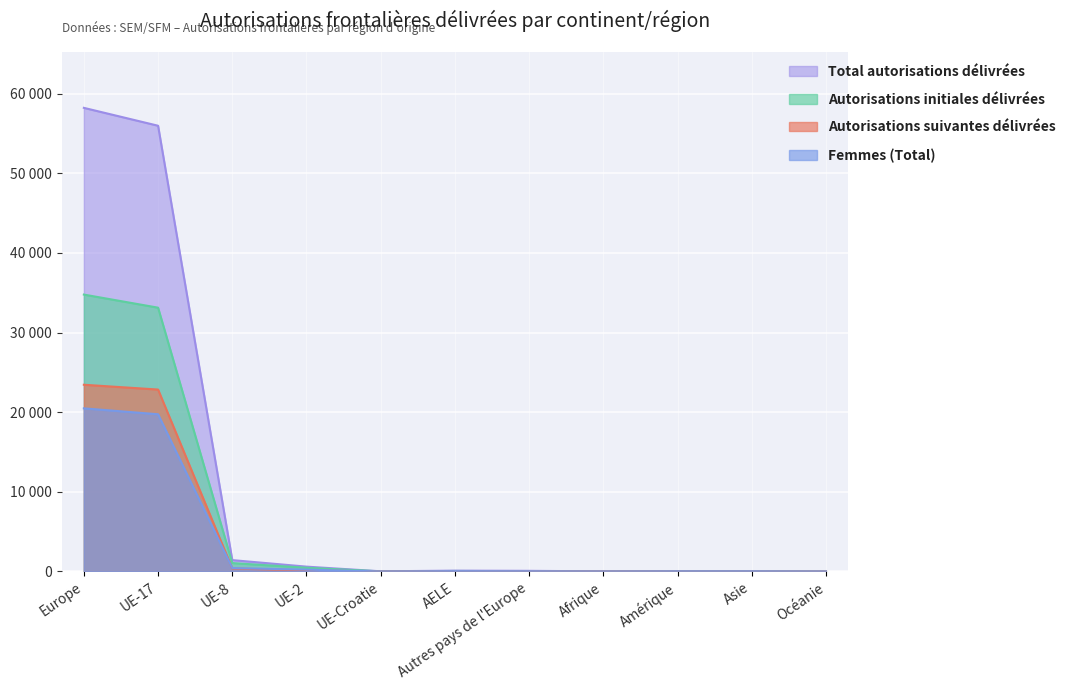

Reading right to left, extract all data points from this chart.

Total autorisations délivrées: 1	32	45	16	82	105	23	609	1427	55959	58205
Autorisations initiales délivrées: 1	21	28	6	42	62	15	468	1057	33119	34763
Autorisations suivantes délivrées: 0	11	17	10	40	43	8	141	370	22840	23442
Femmes (Total): 0	21	22	7	33	44	5	231	428	19738	20479